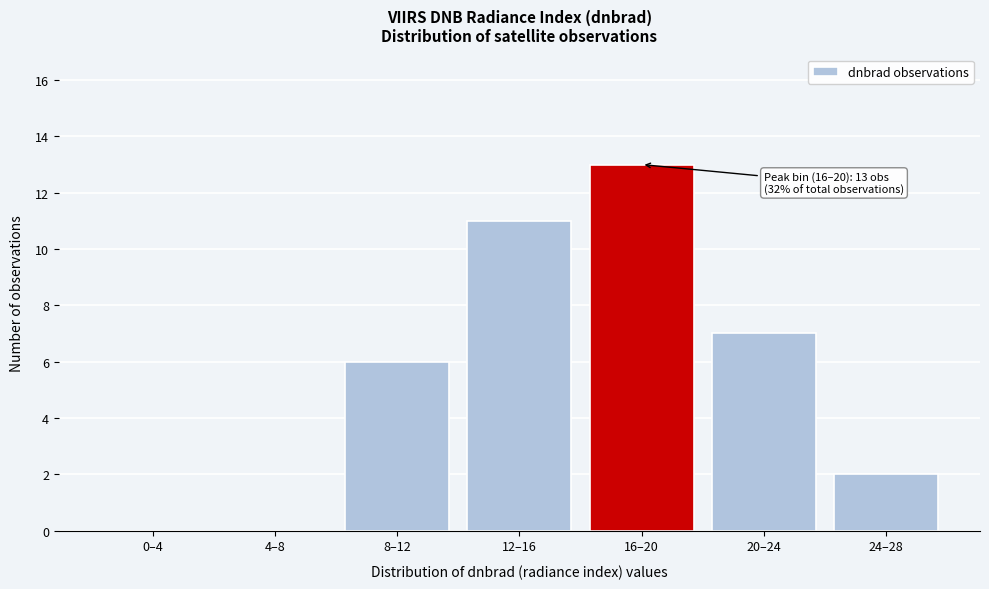

Reading left to right, transcribe all the data shown in this chart.

0–4=0	4–8=0	8–12=6	12–16=11	16–20=13	20–24=7	24–28=2